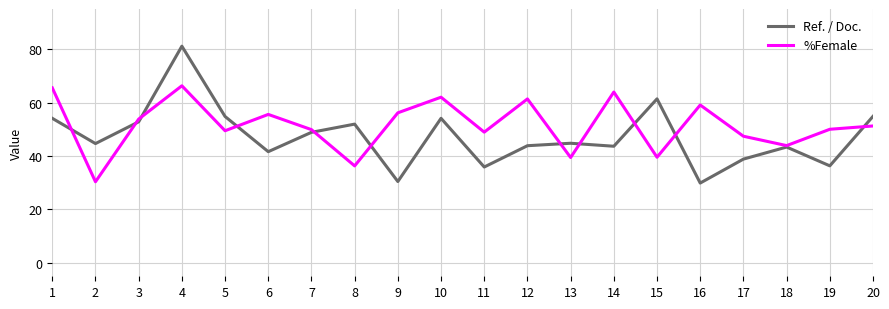

What is the difference between the second highest and second lowest values in the Ref. / Doc. series?

30.9